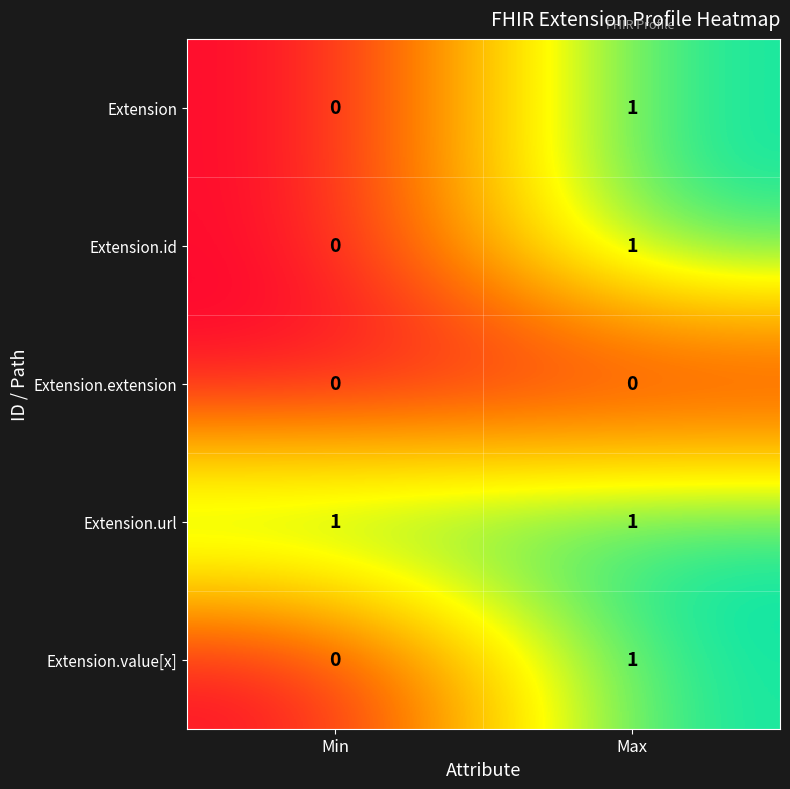

Reading left to right, transcribe all the data shown in this chart.

Extension: 0	1
Extension.id: 0	1
Extension.extension: 0	0
Extension.url: 1	1
Extension.value[x]: 0	1